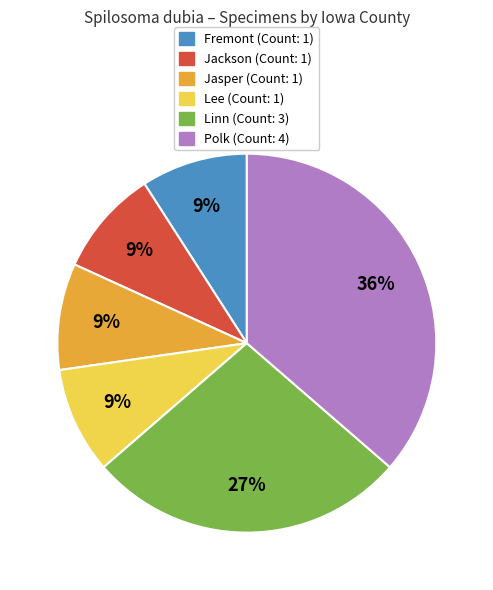

To the nearest percent, what is the combined percentage of Linn and Polk?

64%